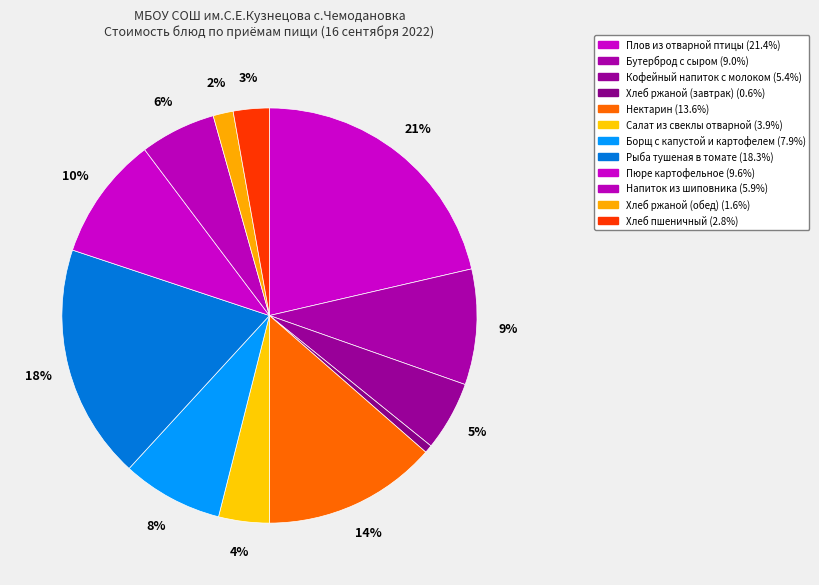

How many slices are in this pie chart?

12